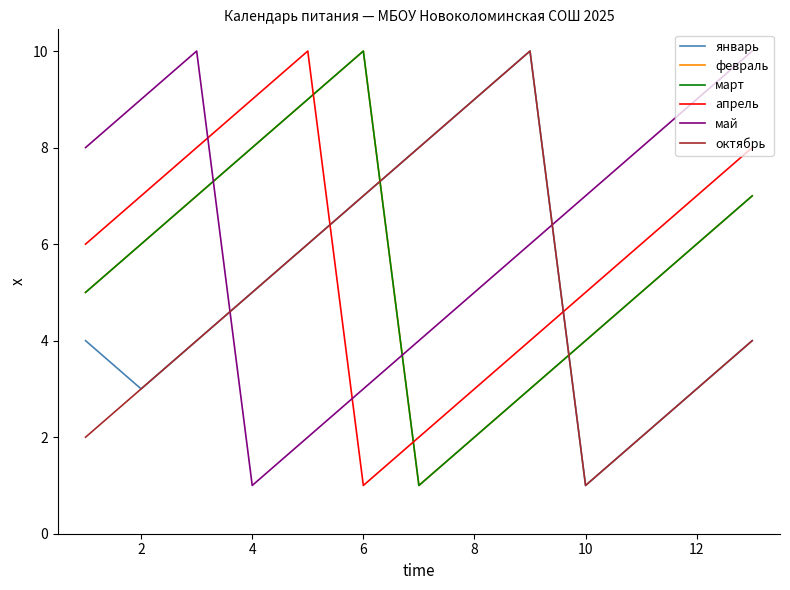

What is the value of the февраль point at the 2nd from the left?

6